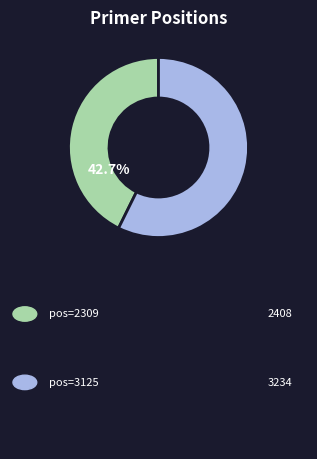

Does any single category account for the majority?

Yes